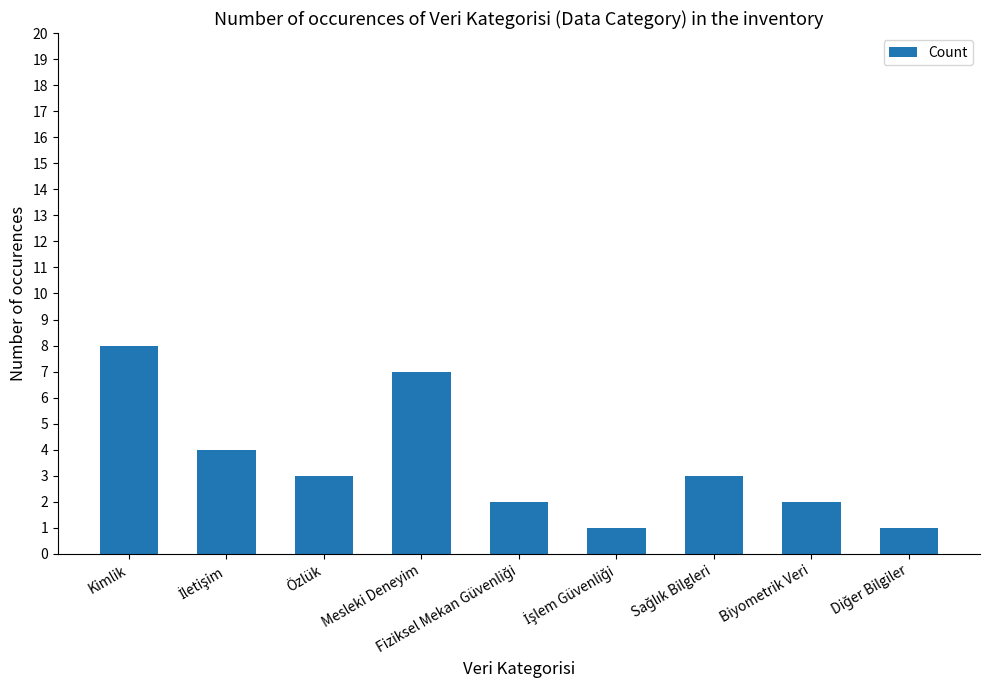

Count the number of data series in this chart.

1